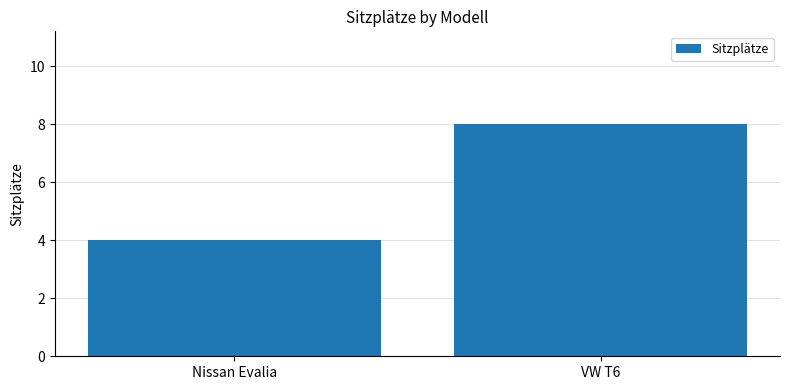

What is the change in value from Nissan Evalia to VW T6?

+4